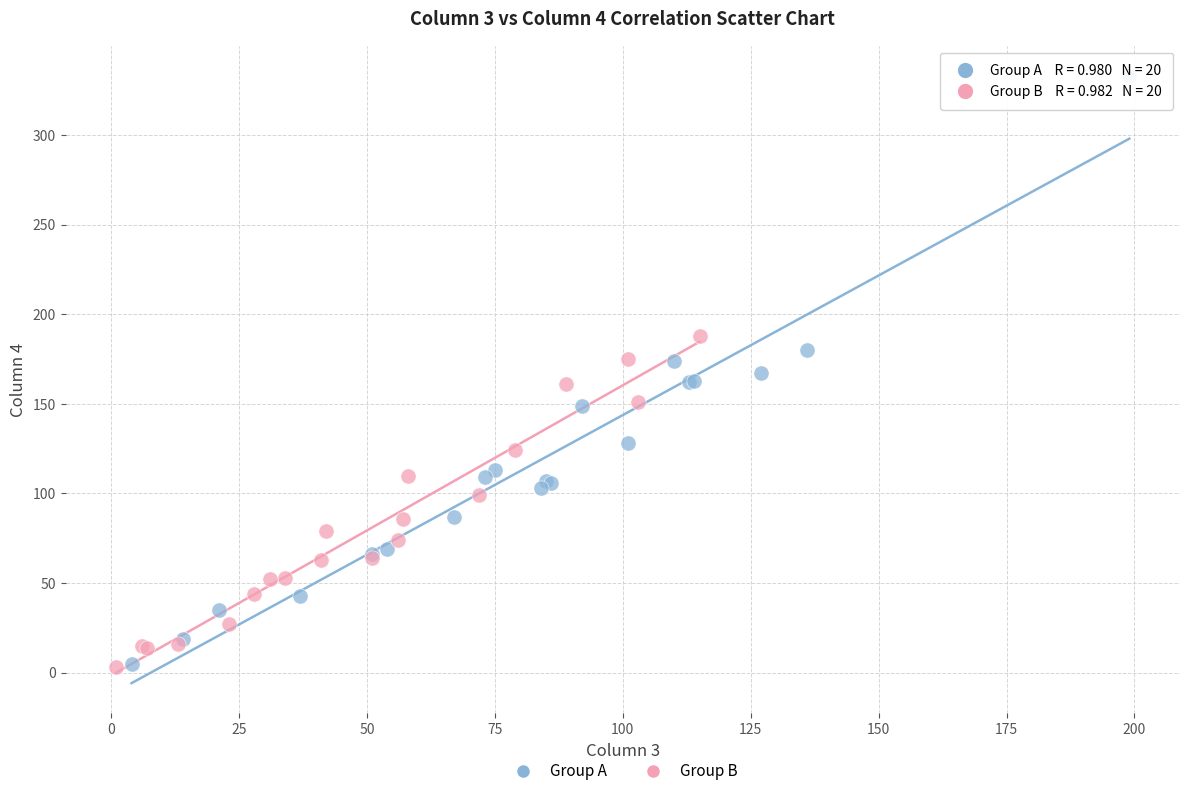

Which series contains the highest Y value?

Group A